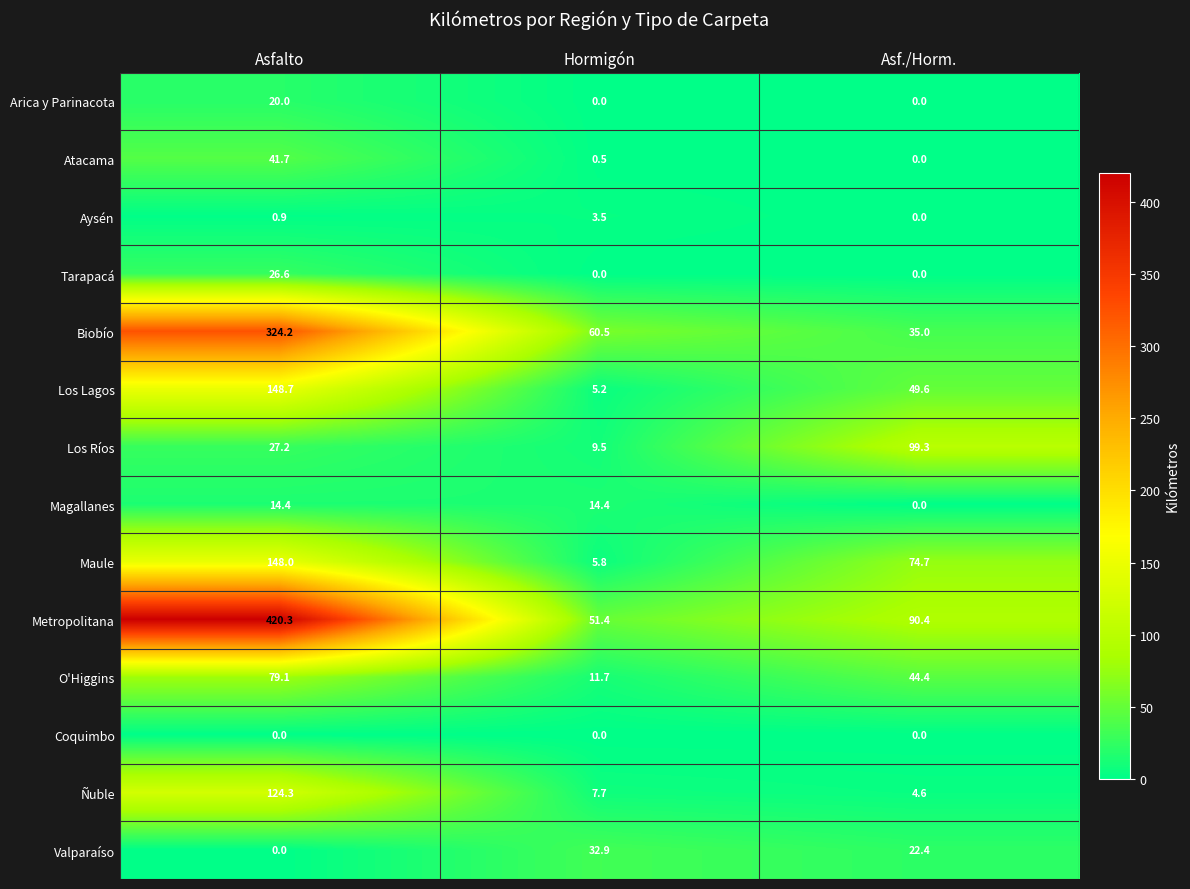

Is it true that Aysén equals 1.5 at Asf./Horm.?

False